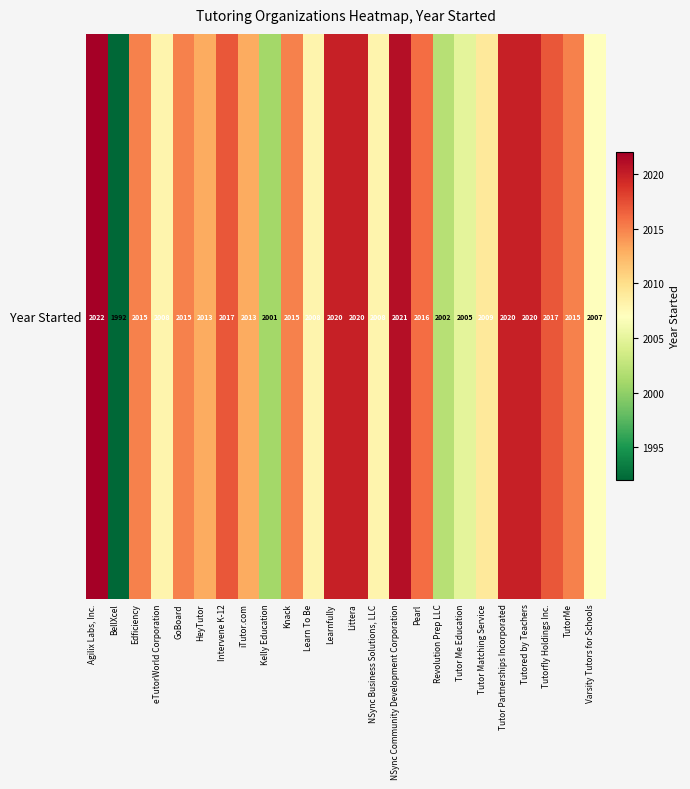

What is the difference between the values at Kelly Education and Knack?

14